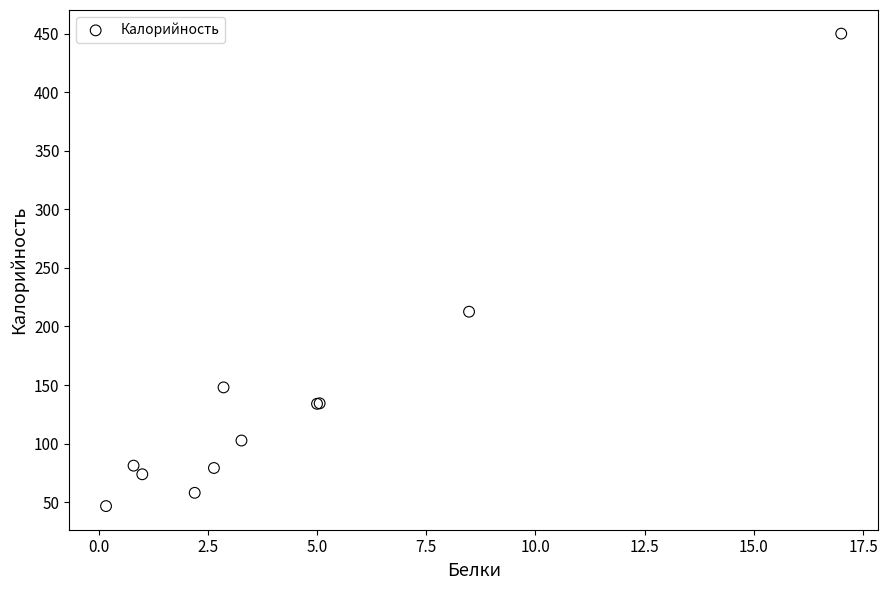

What Y value in the scatter plot is closest to 248?

212.6